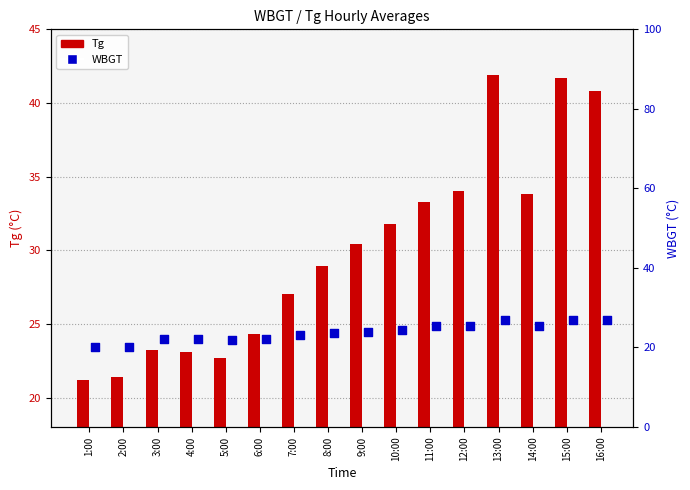

Is the value of Tg at 7:00 greater than the value of WBGT at 5:00?

Yes